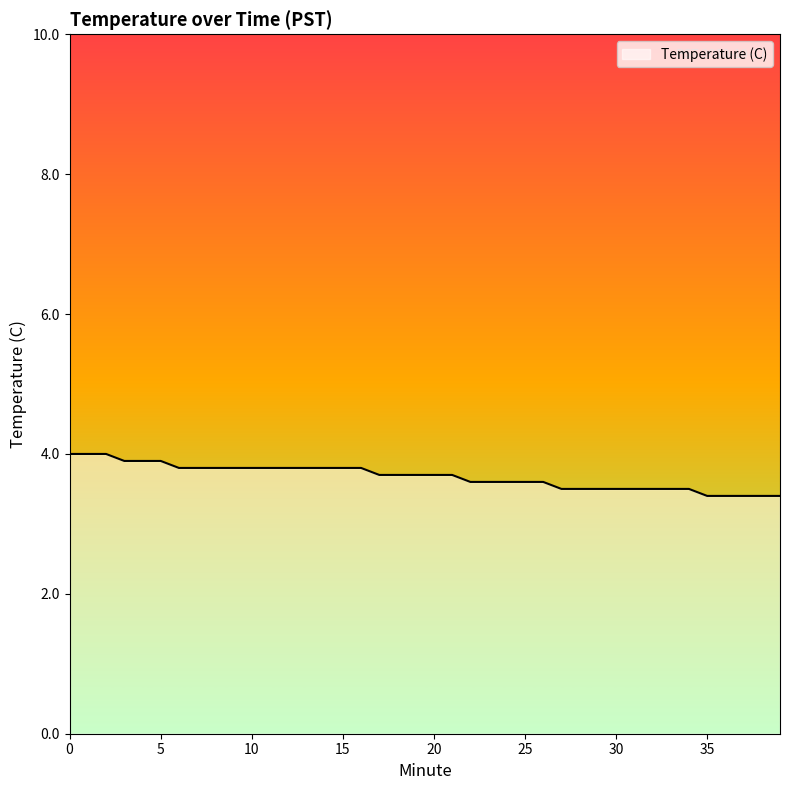

What is the average value?

3.7